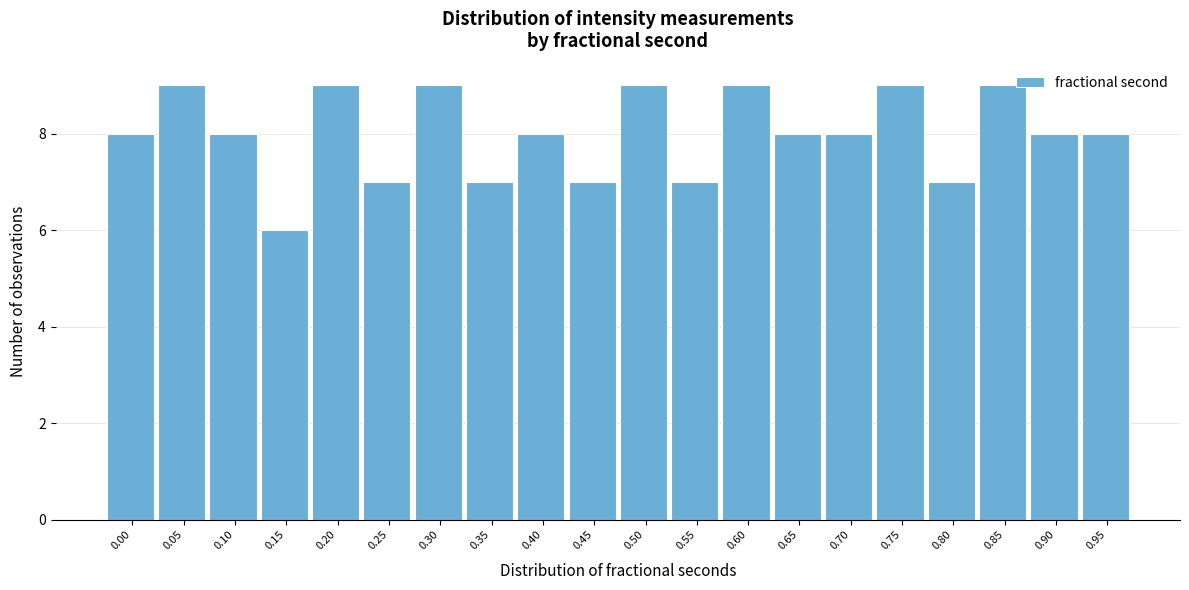

Reading left to right, list all the values displayed in this chart.

0.00=8	0.05=9	0.10=8	0.15=6	0.20=9	0.25=7	0.30=9	0.35=7	0.40=8	0.45=7	0.50=9	0.55=7	0.60=9	0.65=8	0.70=8	0.75=9	0.80=7	0.85=9	0.90=8	0.95=8